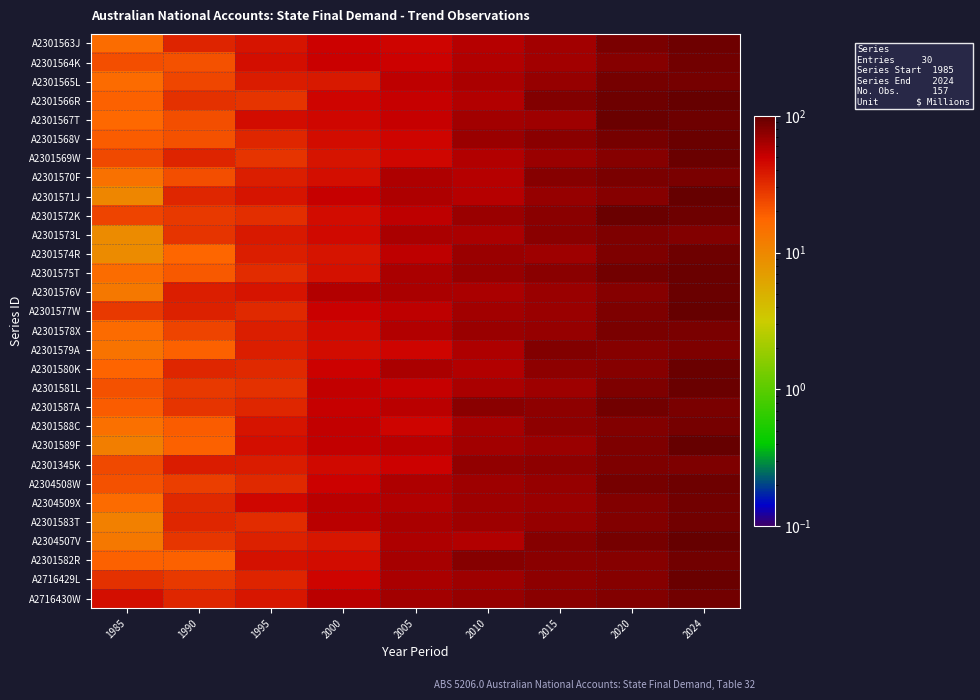

What is the spread (max minus min) of values at 2015?

16.3